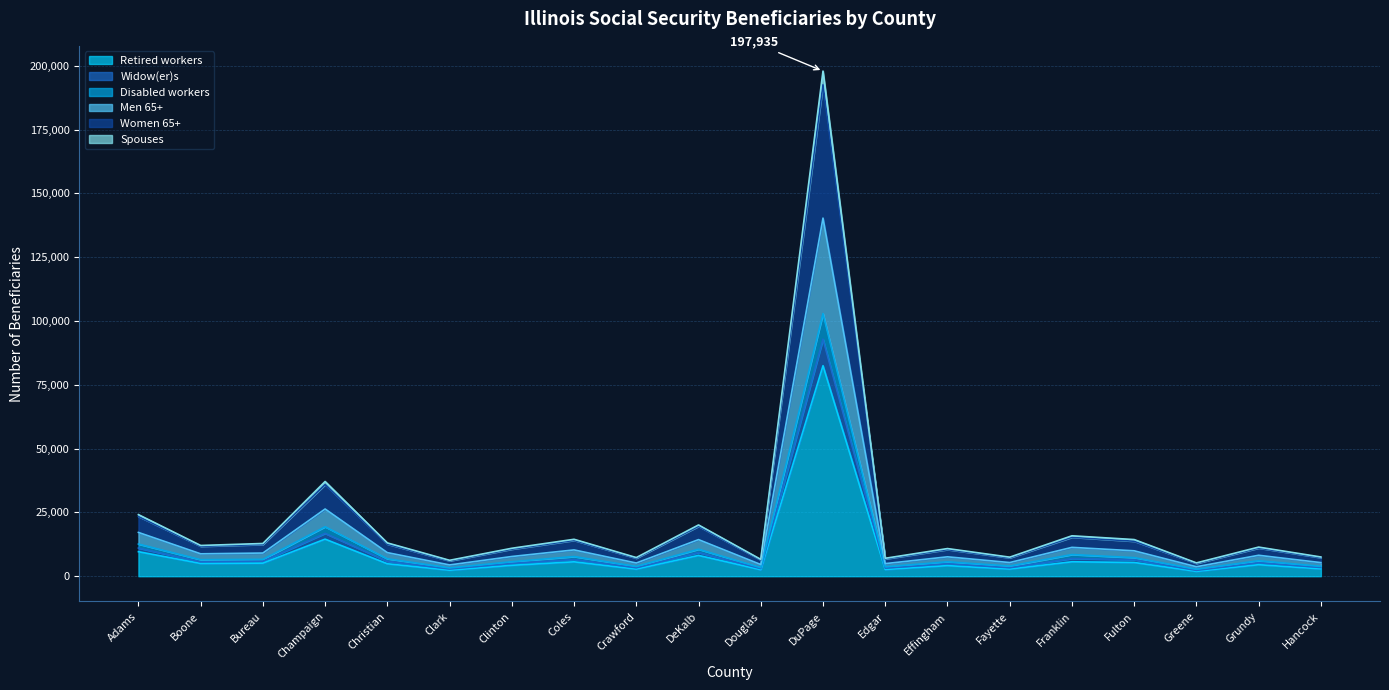

At which label does Women 65+ reach its peak?

DuPage